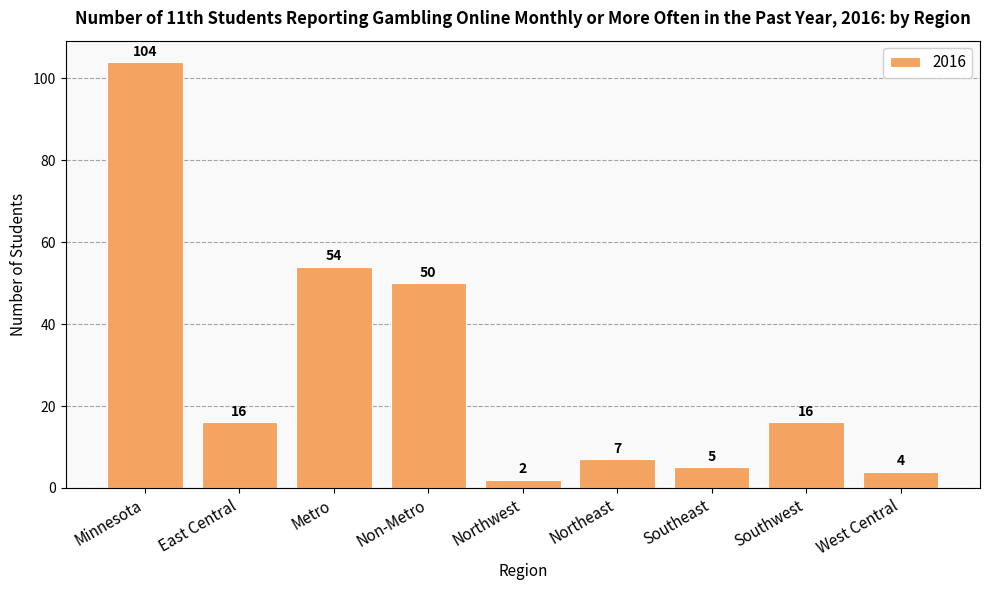

Which has a higher value, Metro or Northwest?

Metro